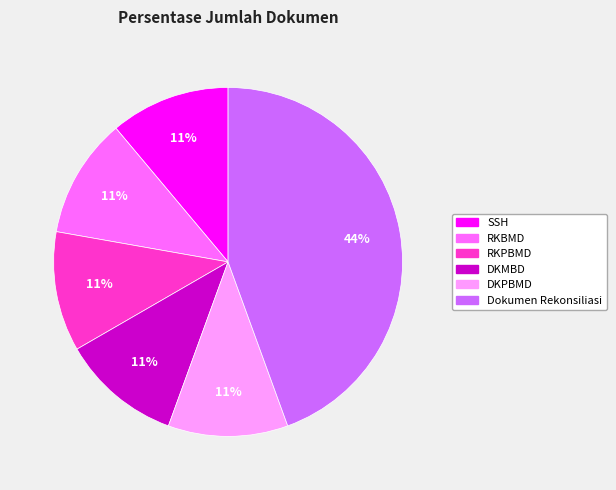

Which slice is the largest?

Dokumen Rekonsiliasi